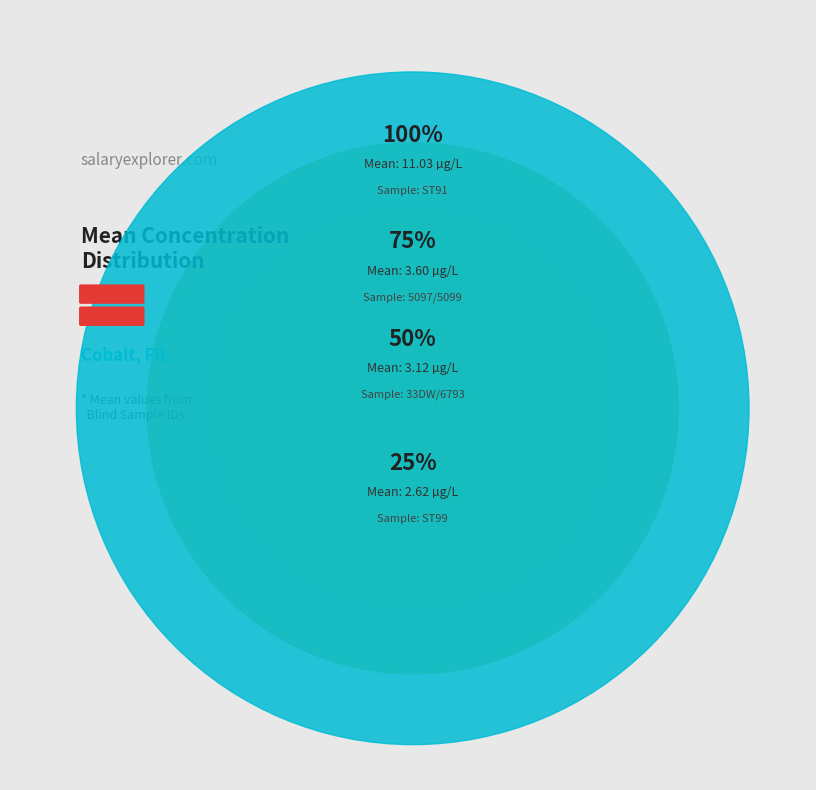

Is there a majority slice in this chart?

No